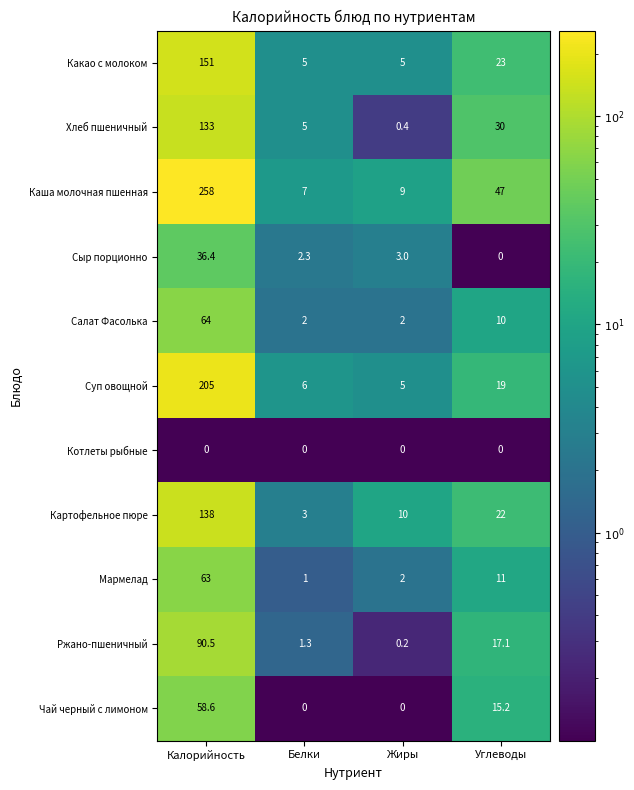

Rank the series by their maximum value, from lowest to highest.

Котлеты рыбные, Сыр порционно, Чай черный с лимоном, Мармелад, Салат Фасолька, Ржано-пшеничный, Хлеб пшеничный, Картофельное пюре, Какао с молоком, Суп овощной, Каша молочная пшенная